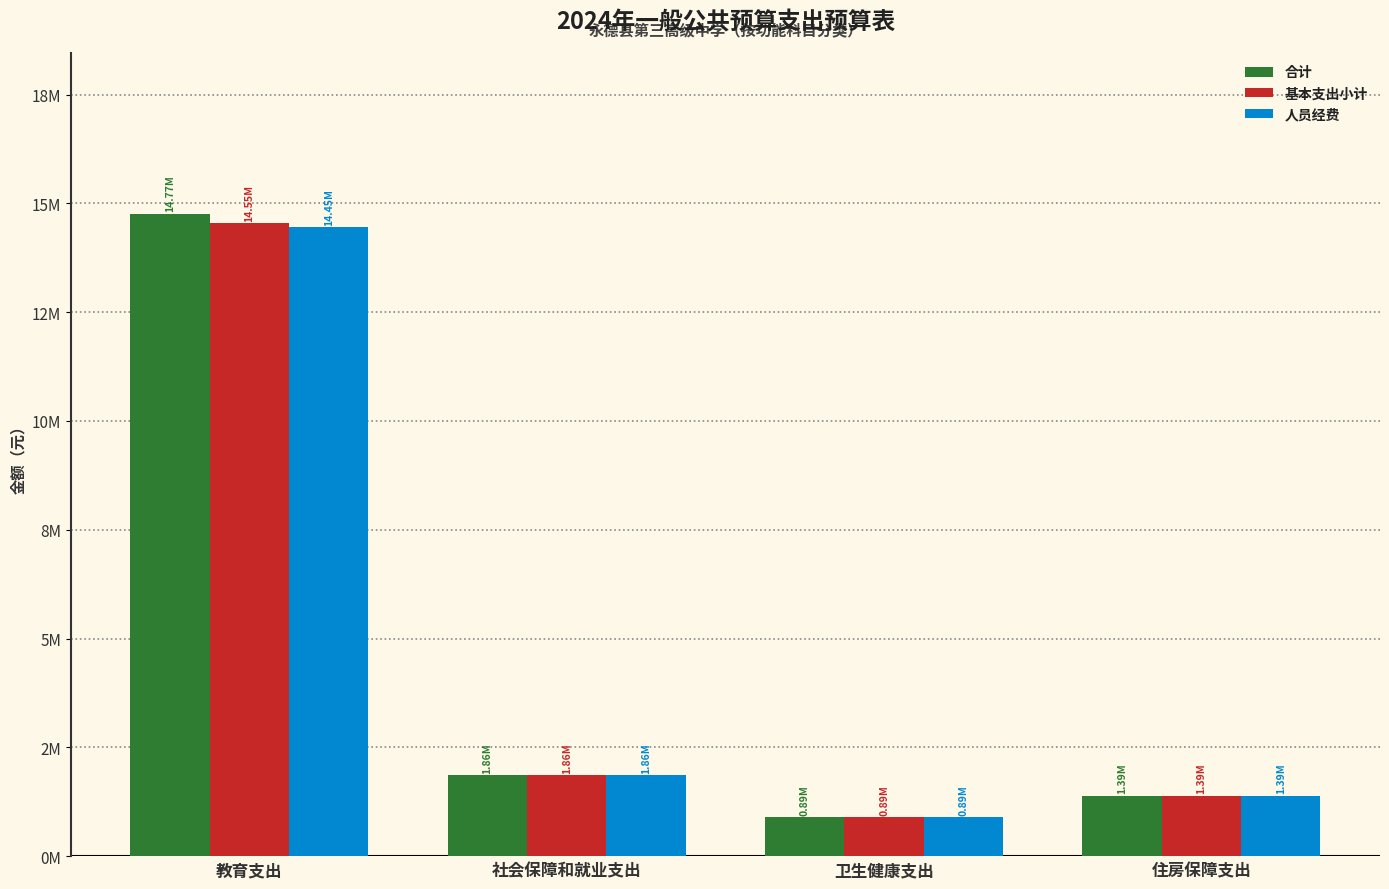

What is the highest value of the 人员经费 series?

14449021.7